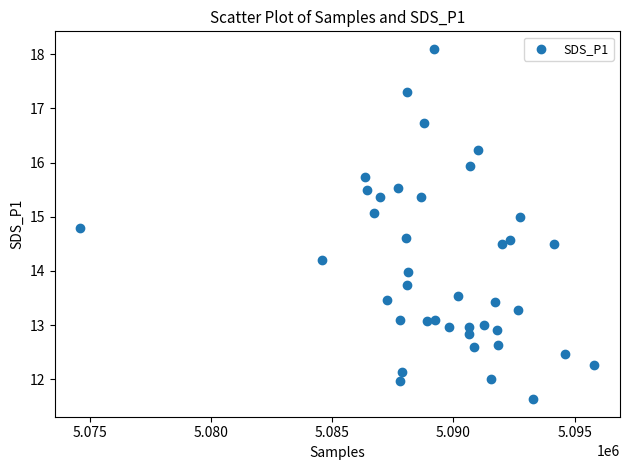

What is the range of Y values (max minus min)?

6.5